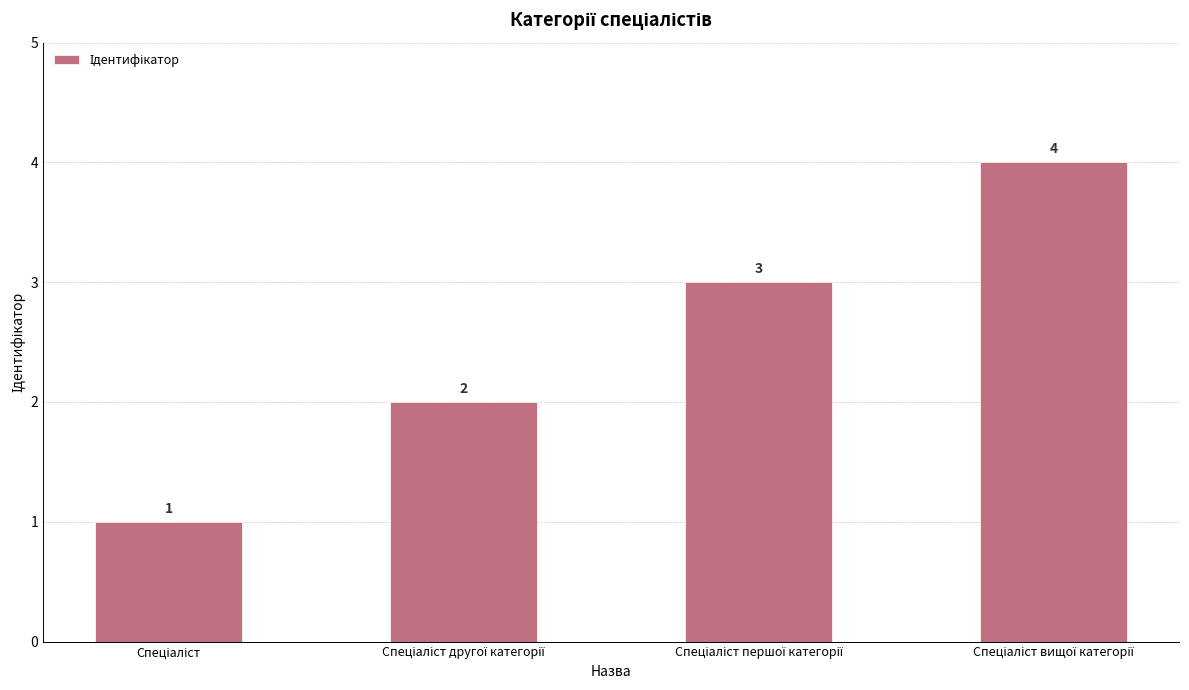

Does the chart contain any negative values?

No